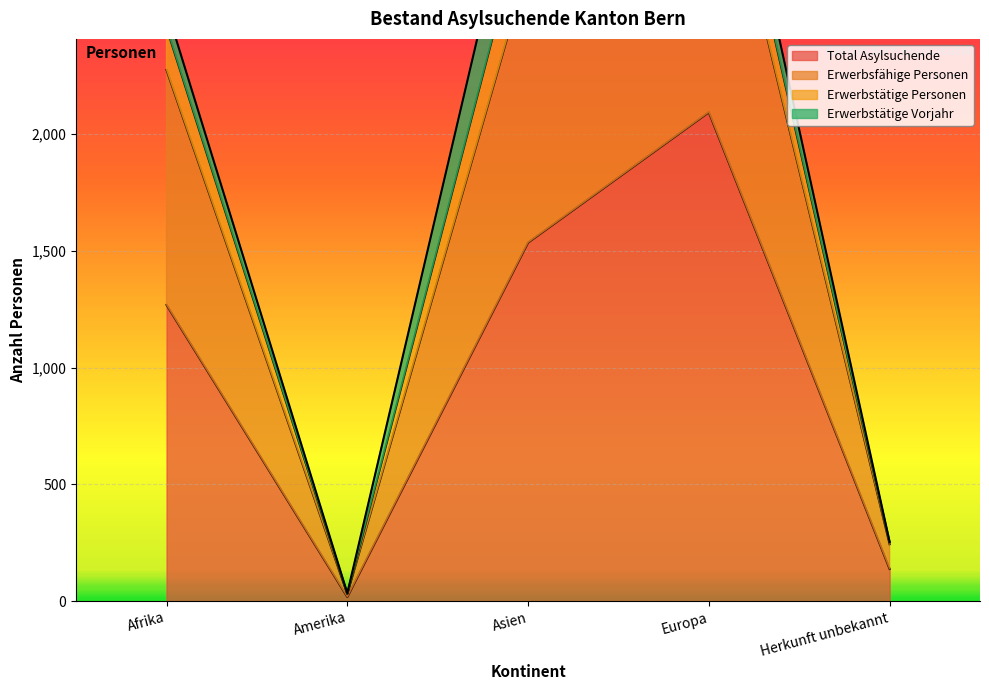

What is the minimum value for Total Asylsuchende?

18